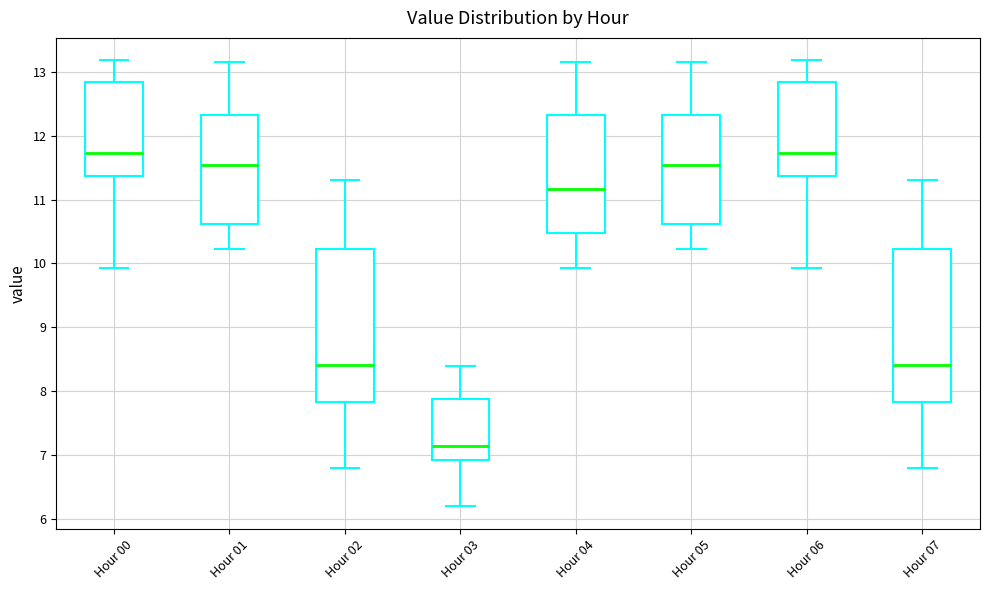

Reading left to right, read every box against the y-axis: the position of its median line, the range the box covers, and the ends of its whiskers. The values are not printed on the chart, so give them approximately, as read against the axis.

Hour 00: median 11.7, box 11.4 to 12.8, whiskers 9.9 to 13.2
Hour 01: median 11.5, box 10.6 to 12.3, whiskers 10.2 to 13.2
Hour 02: median 8.4, box 7.8 to 10.2, whiskers 6.8 to 11.3
Hour 03: median 7.2, box 6.9 to 7.9, whiskers 6.2 to 8.4
Hour 04: median 11.2, box 10.5 to 12.3, whiskers 9.9 to 13.2
Hour 05: median 11.5, box 10.6 to 12.3, whiskers 10.2 to 13.2
Hour 06: median 11.7, box 11.4 to 12.8, whiskers 9.9 to 13.2
Hour 07: median 8.4, box 7.8 to 10.2, whiskers 6.8 to 11.3